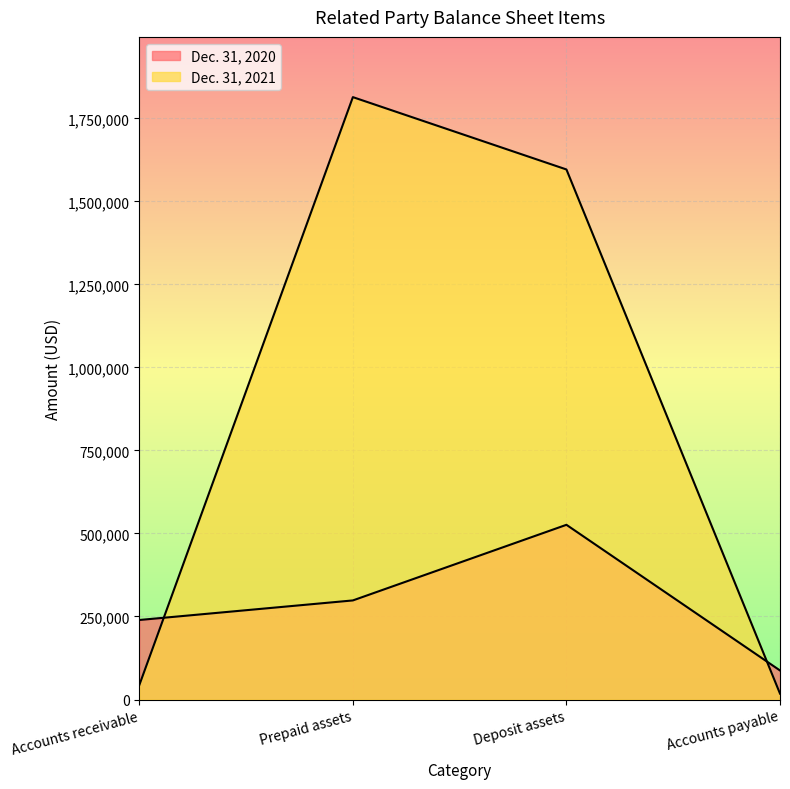

How many interior local peaks does the Dec. 31, 2021 series have?

1